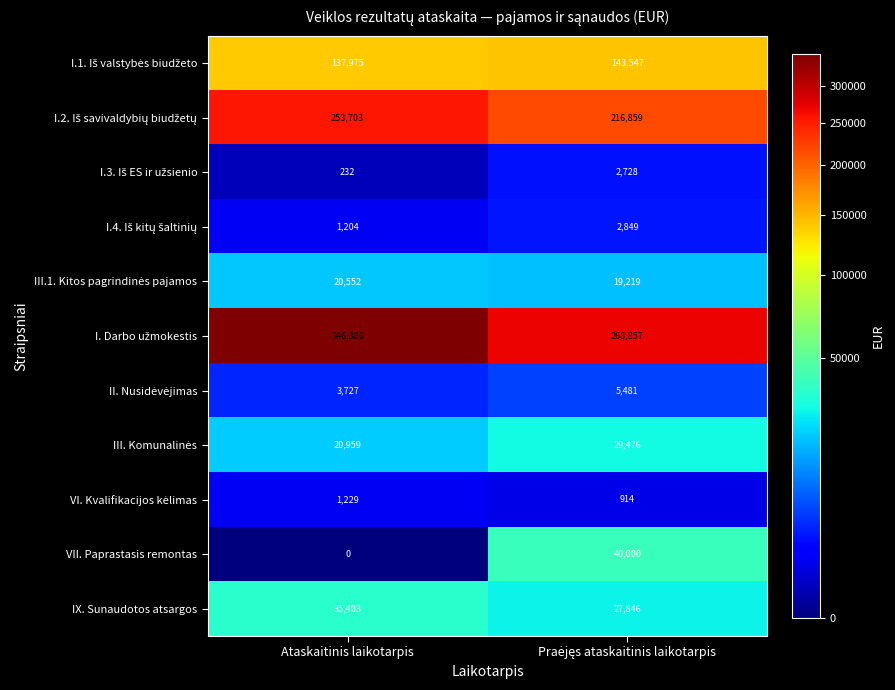

What is the difference between the maximum and minimum values in the IX. Sunaudotos atsargos series?

7557